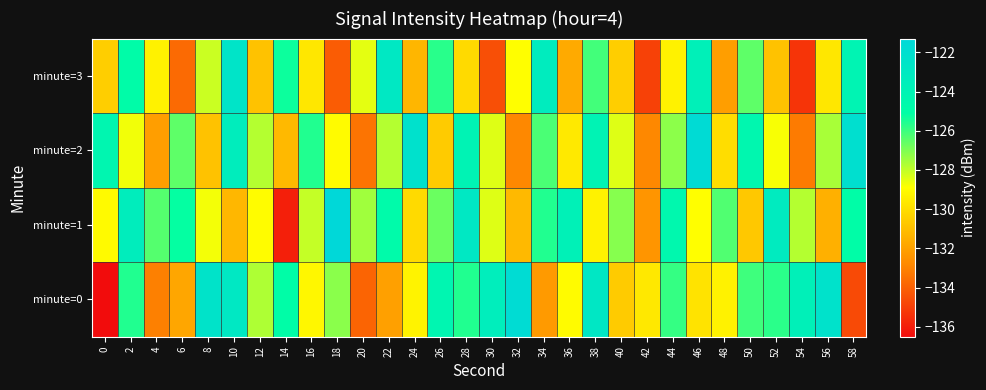

What is the smallest value displayed?

-136.5